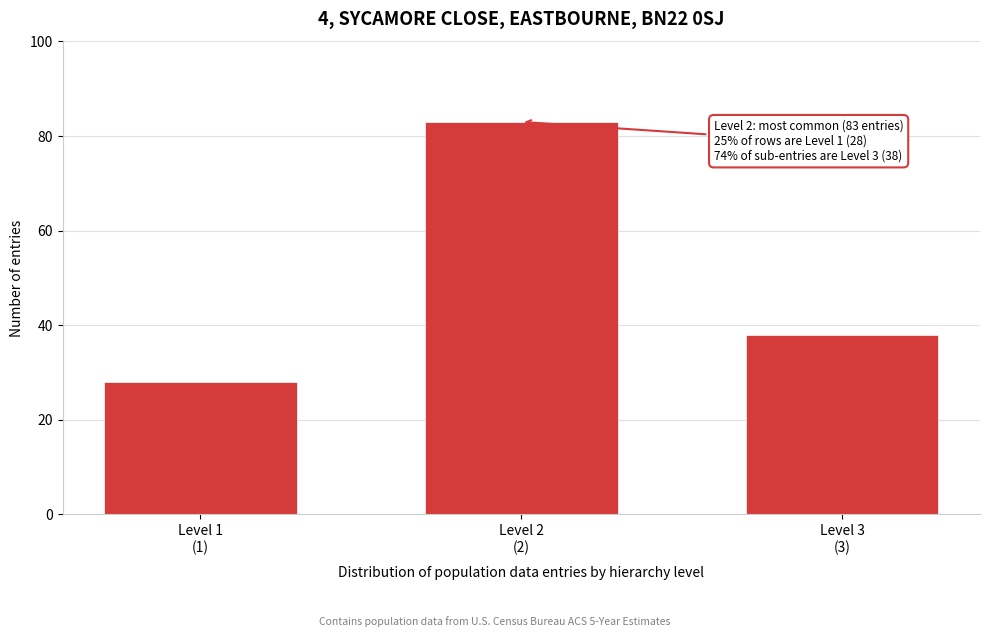

Reading right to left, extract all data points from this chart.

38	83	28